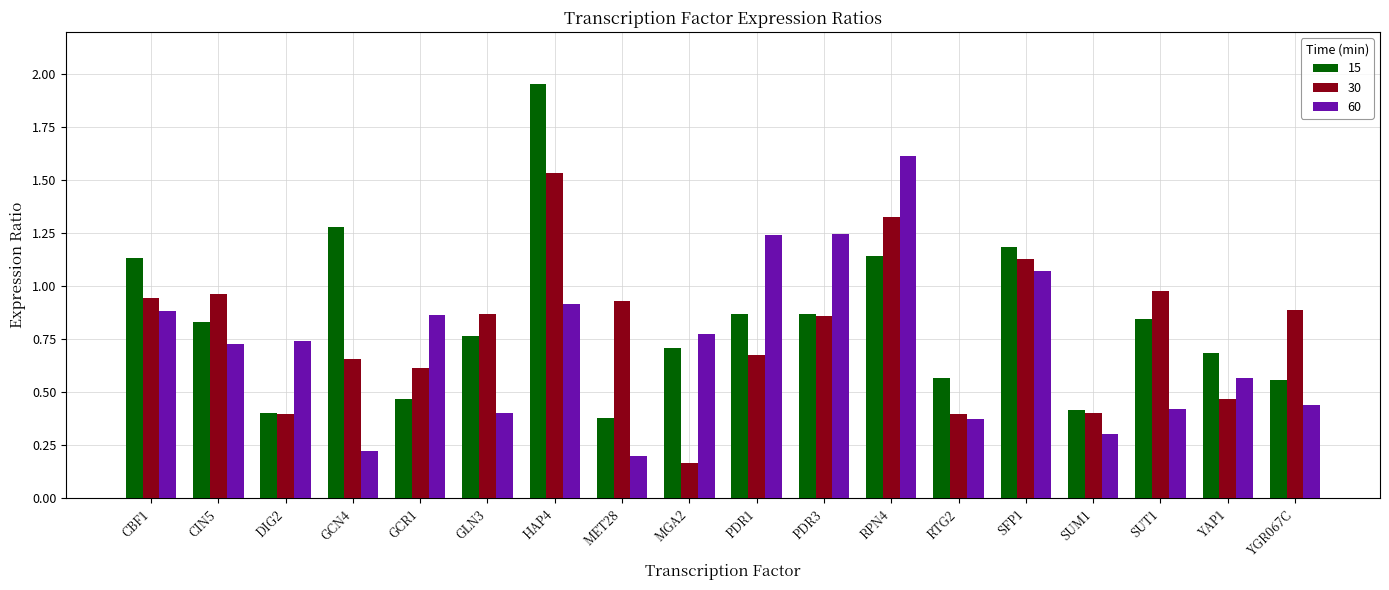

The value of 15 at RTG2 is 0.6. True or false?

True